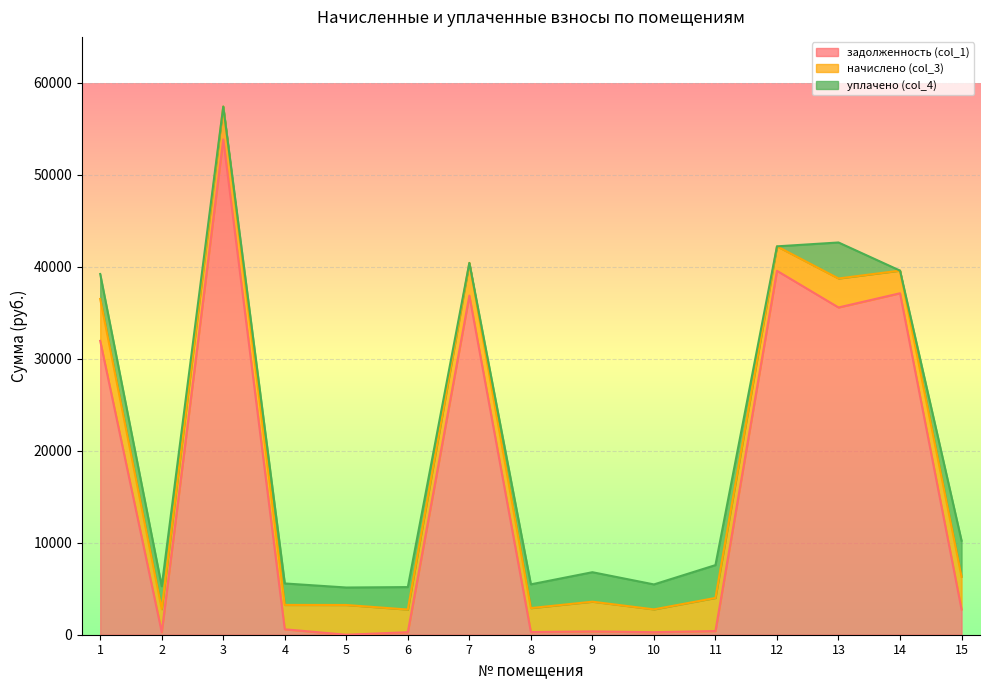

List the series in order of their peak value, highest first.

задолженность (col_1), начислено (col_3), уплачено (col_4)